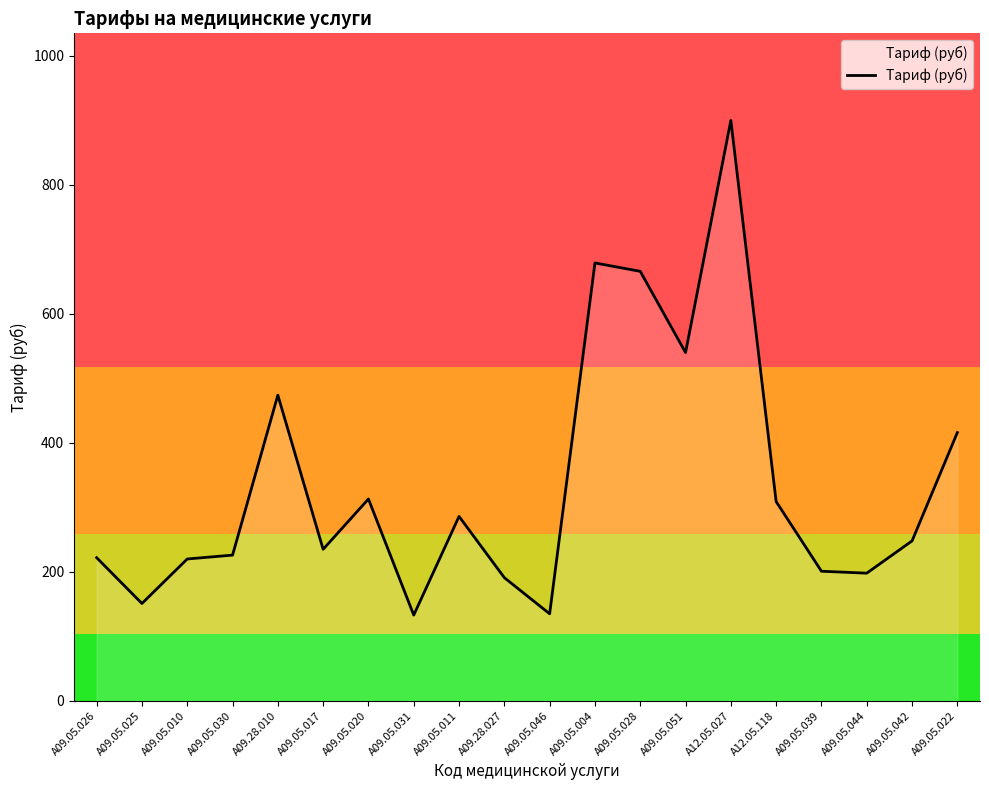

Between A09.05.031 and A09.05.042, which is larger?

A09.05.042